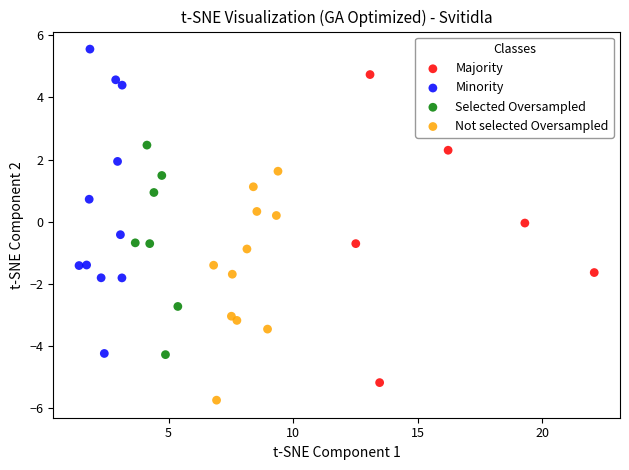

Which series has the widest spread of Y values?

Majority